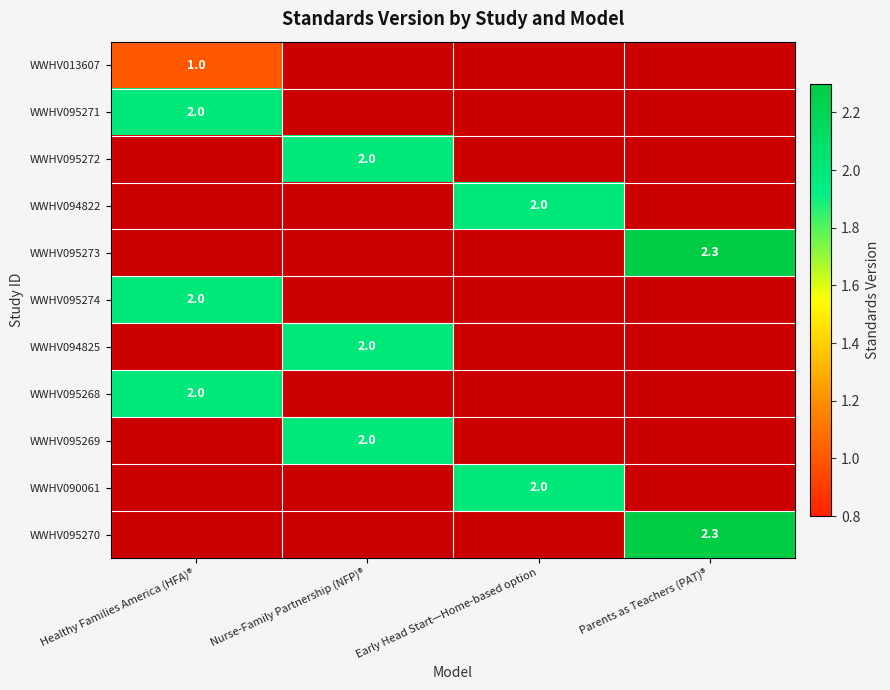

Is it true that WWHV013607 equals 0.6 at Healthy Families America (HFA)®?

False